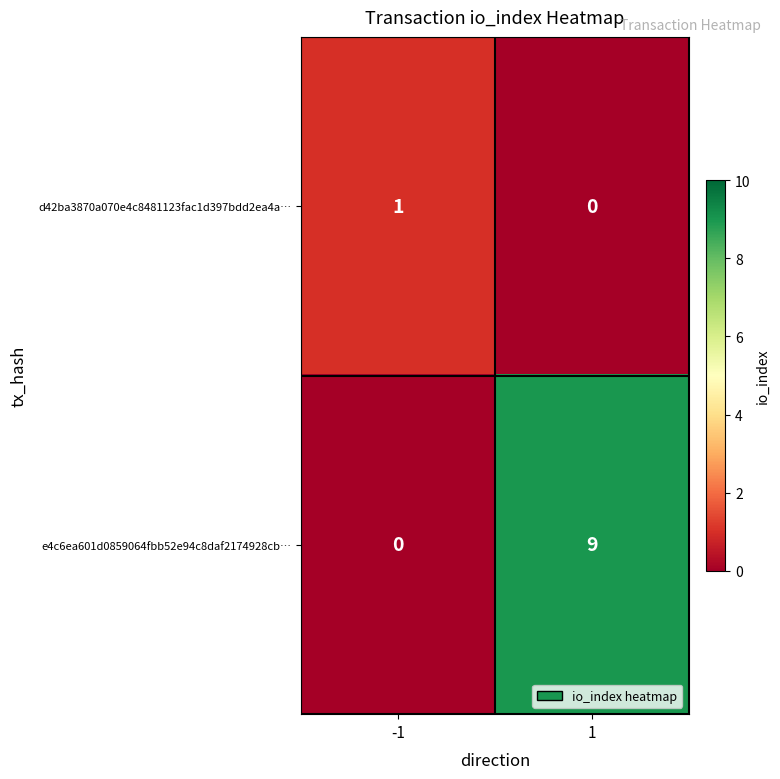

What is the sum of the e4c6ea601d0859064fbb52e94c8daf2174928cb… values at -1 and 1?

9